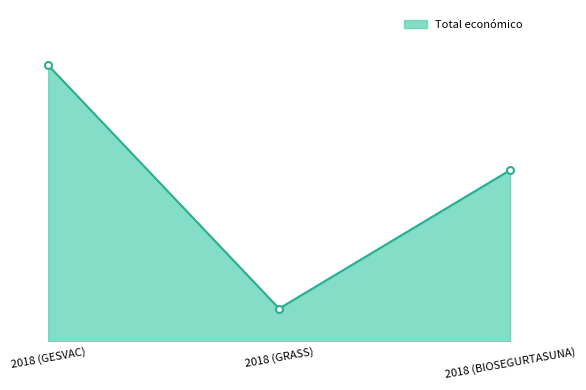

What is the difference between the second highest and minimum values?

2700916